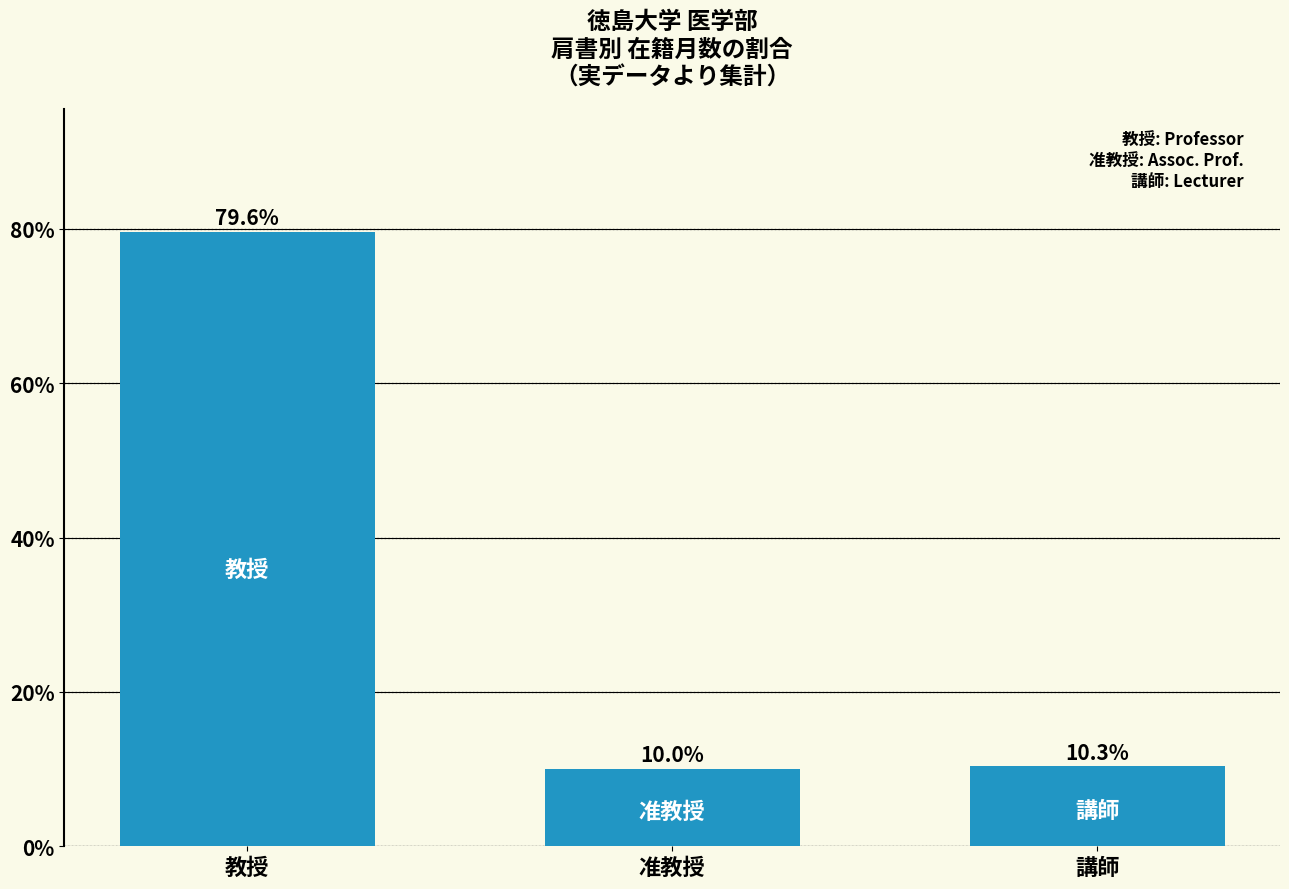

Rank the categories by value from lowest to highest.

准教授, 講師, 教授